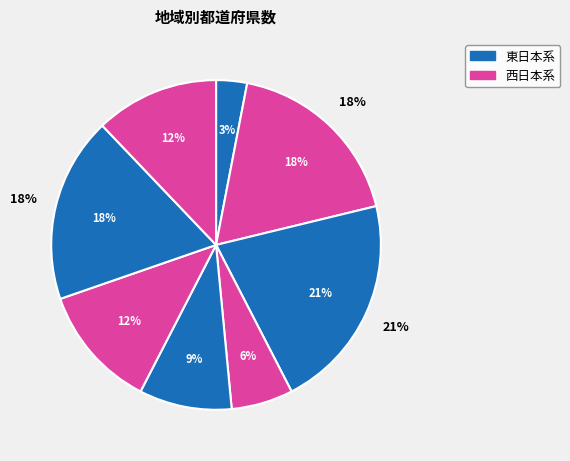

To the nearest percent, what is the difference between the largest and smallest slice percentages?

18%